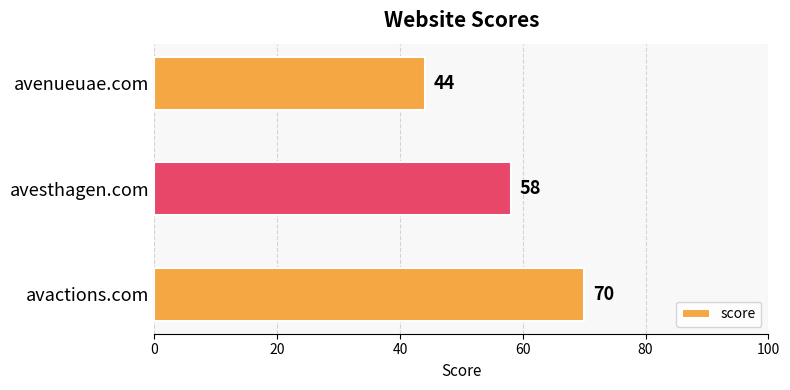

How many series are shown in this chart?

1